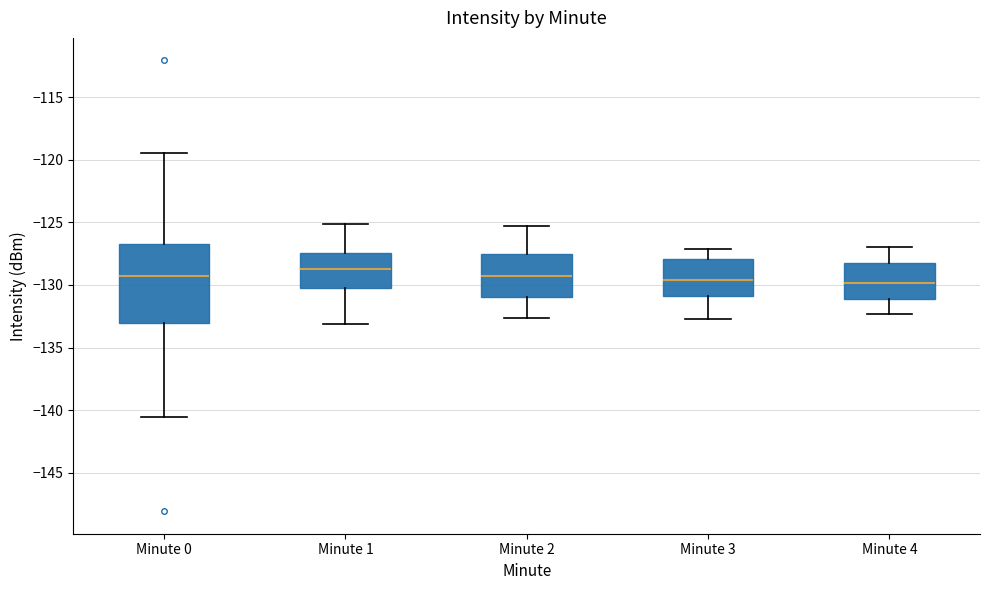

Reading left to right, transcribe this box plot: for each box, give where its median line is, the range the box spans, and where its two whiskers end, as read against the y-axis. The values are not printed on the chart, so give them approximately, as read against the axis.

Minute 0: median -129.5, box -133.0 to -126.5, whiskers -140.5 to -119.5
Minute 1: median -128.5, box -130.0 to -127.5, whiskers -133.0 to -125.0
Minute 2: median -129.5, box -131.0 to -127.5, whiskers -132.5 to -125.5
Minute 3: median -129.5, box -131.0 to -128.0, whiskers -132.5 to -127.0
Minute 4: median -130.0, box -131.0 to -128.0, whiskers -132.5 to -127.0